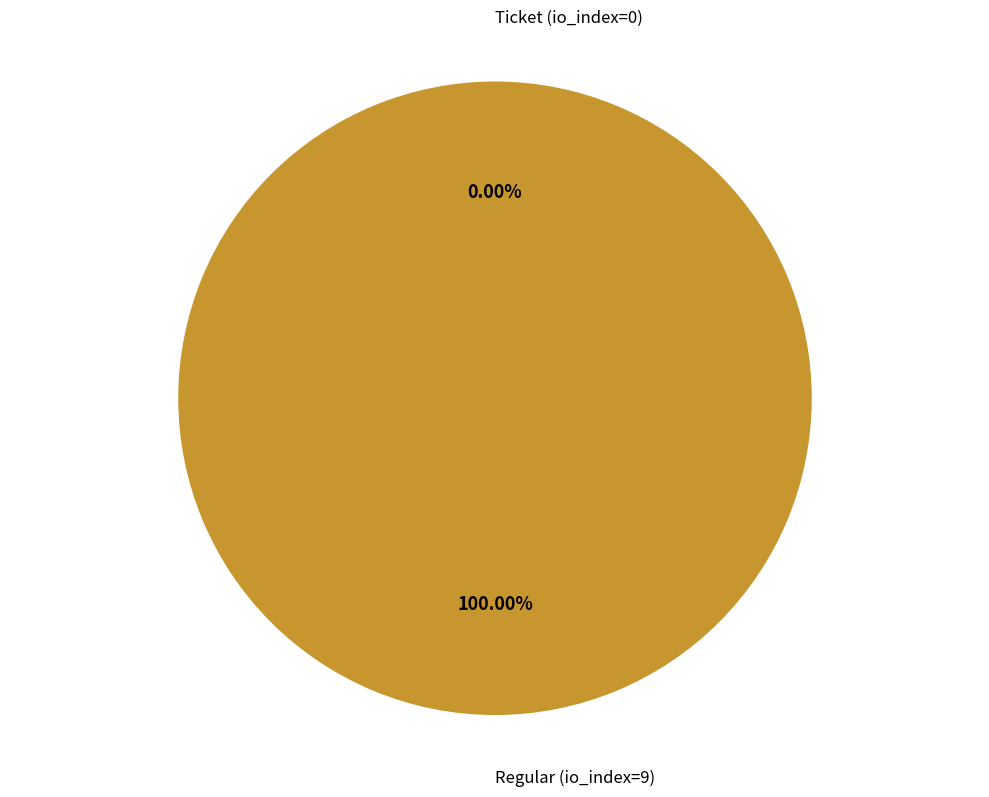

Which category has the biggest portion of the pie?

Regular (io_index=9)